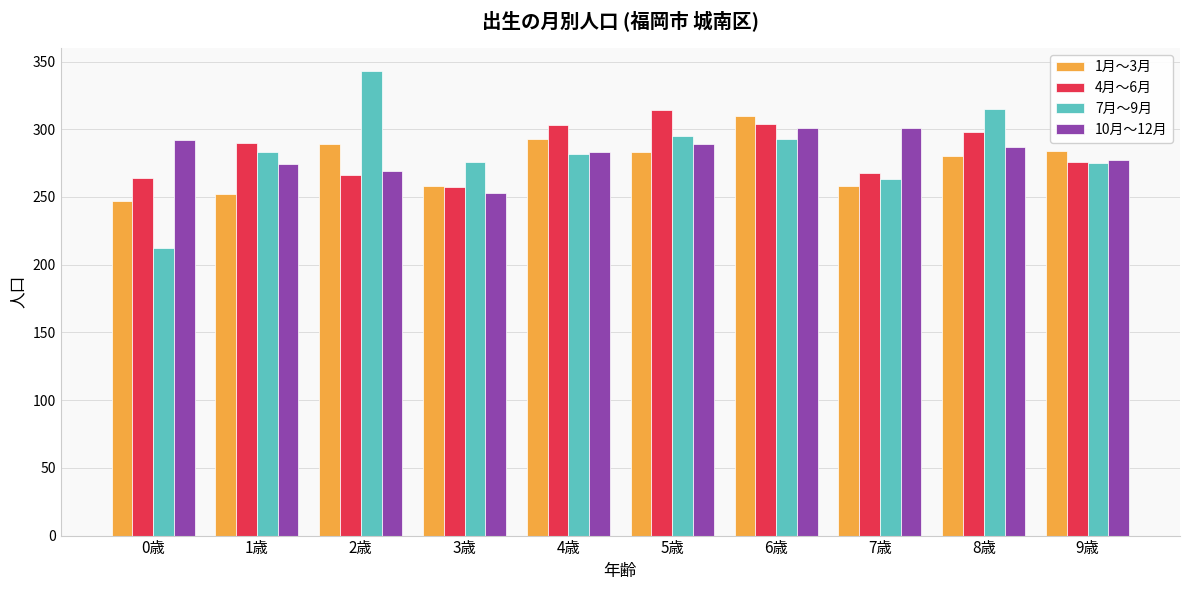

What is the difference between the maximum and second lowest values in the 10月～12月 series?

32